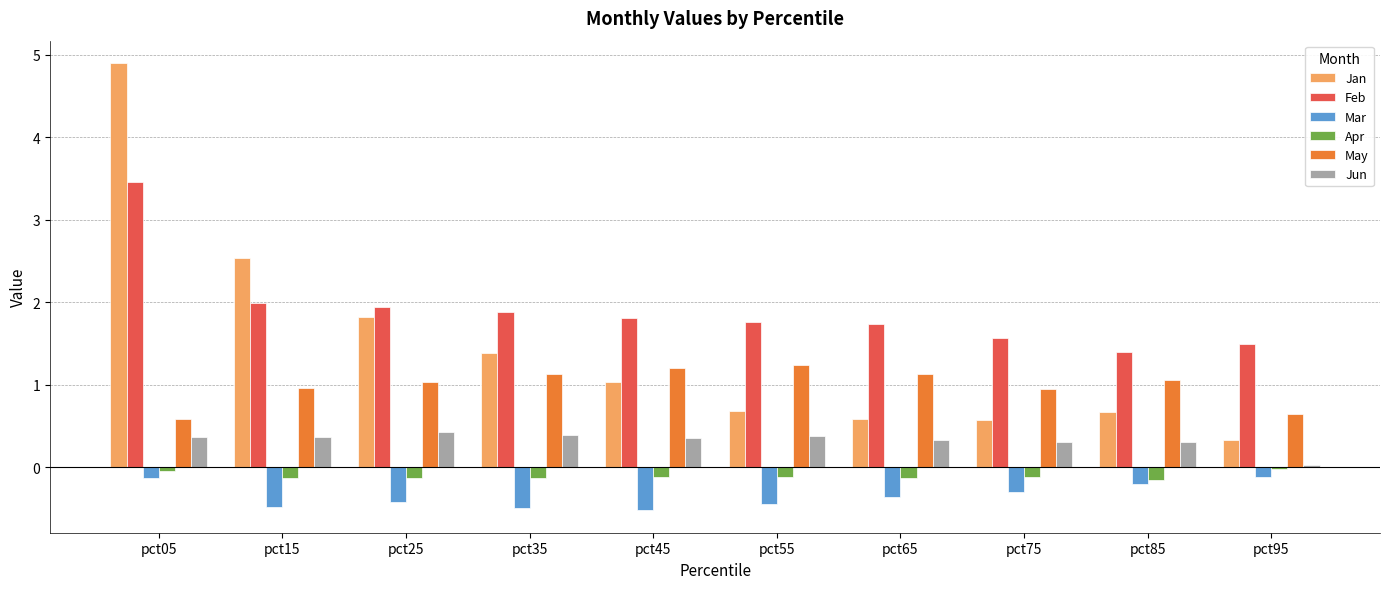

The value of Feb at pct45 is 1.3. True or false?

False